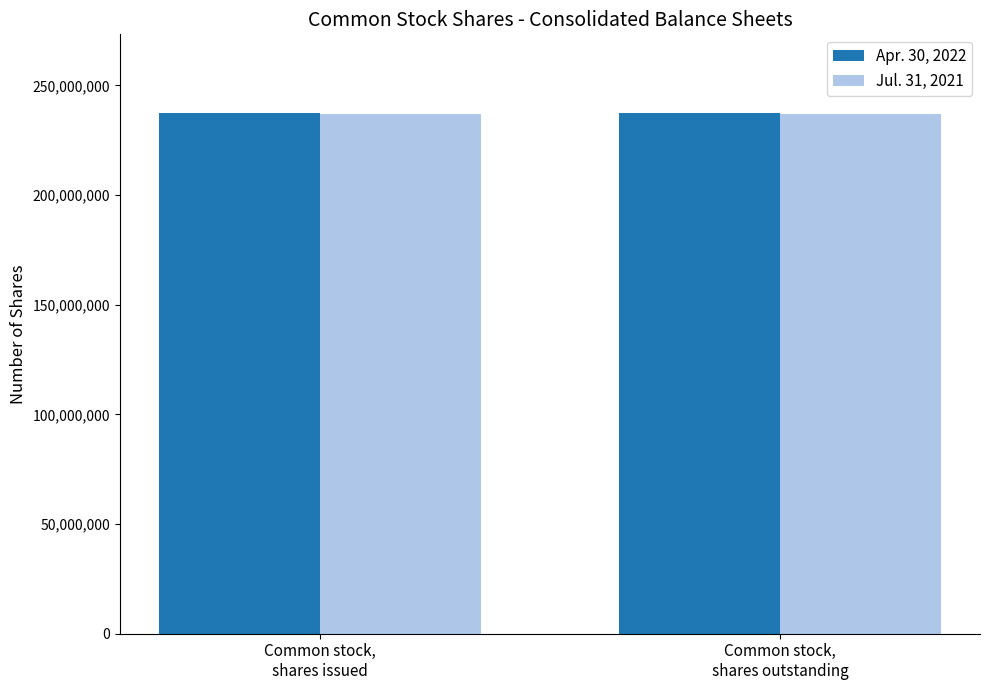

List the series in order of their peak value, highest first.

Apr. 30, 2022, Jul. 31, 2021